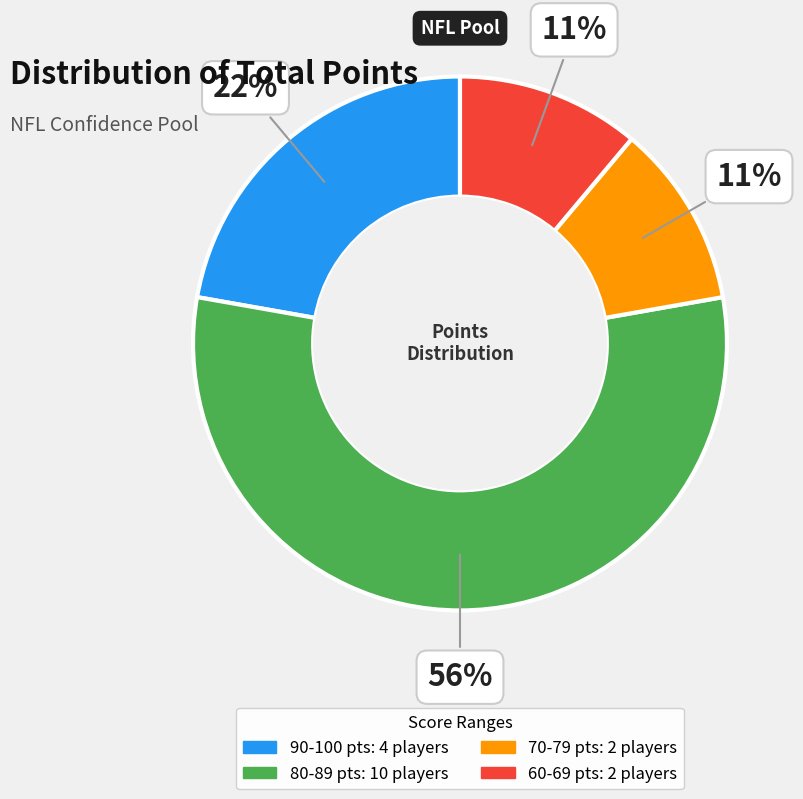

To the nearest percent, what is the average slice percentage?

25%